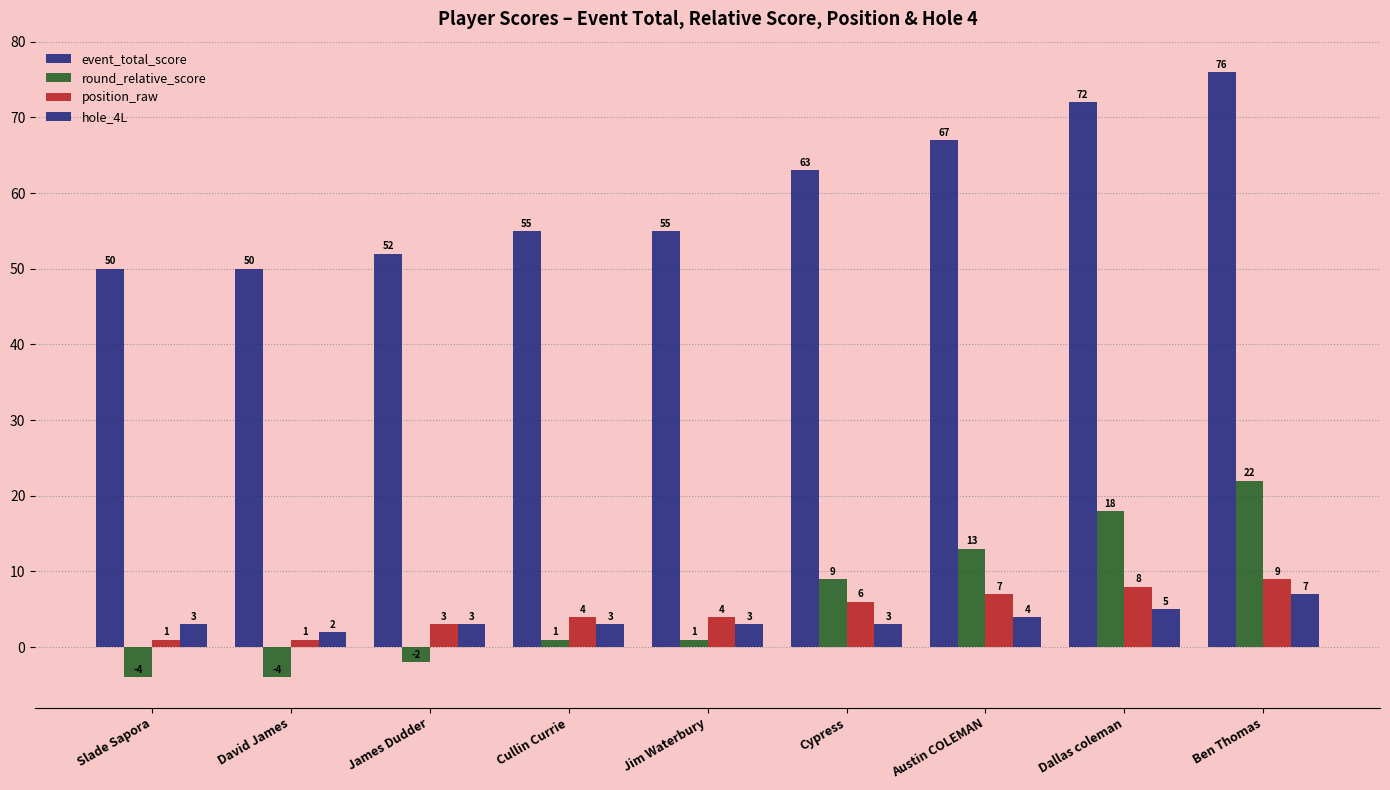

Which has a higher value, Jim Waterbury or James Dudder?

Jim Waterbury